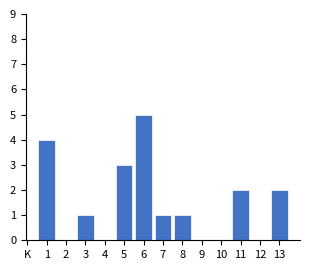

Reading right to left, what are all the values shown in this chart?

13=2	12=0	11=2	10=0	9=0	8=1	7=1	6=5	5=3	4=0	3=1	2=0	1=4